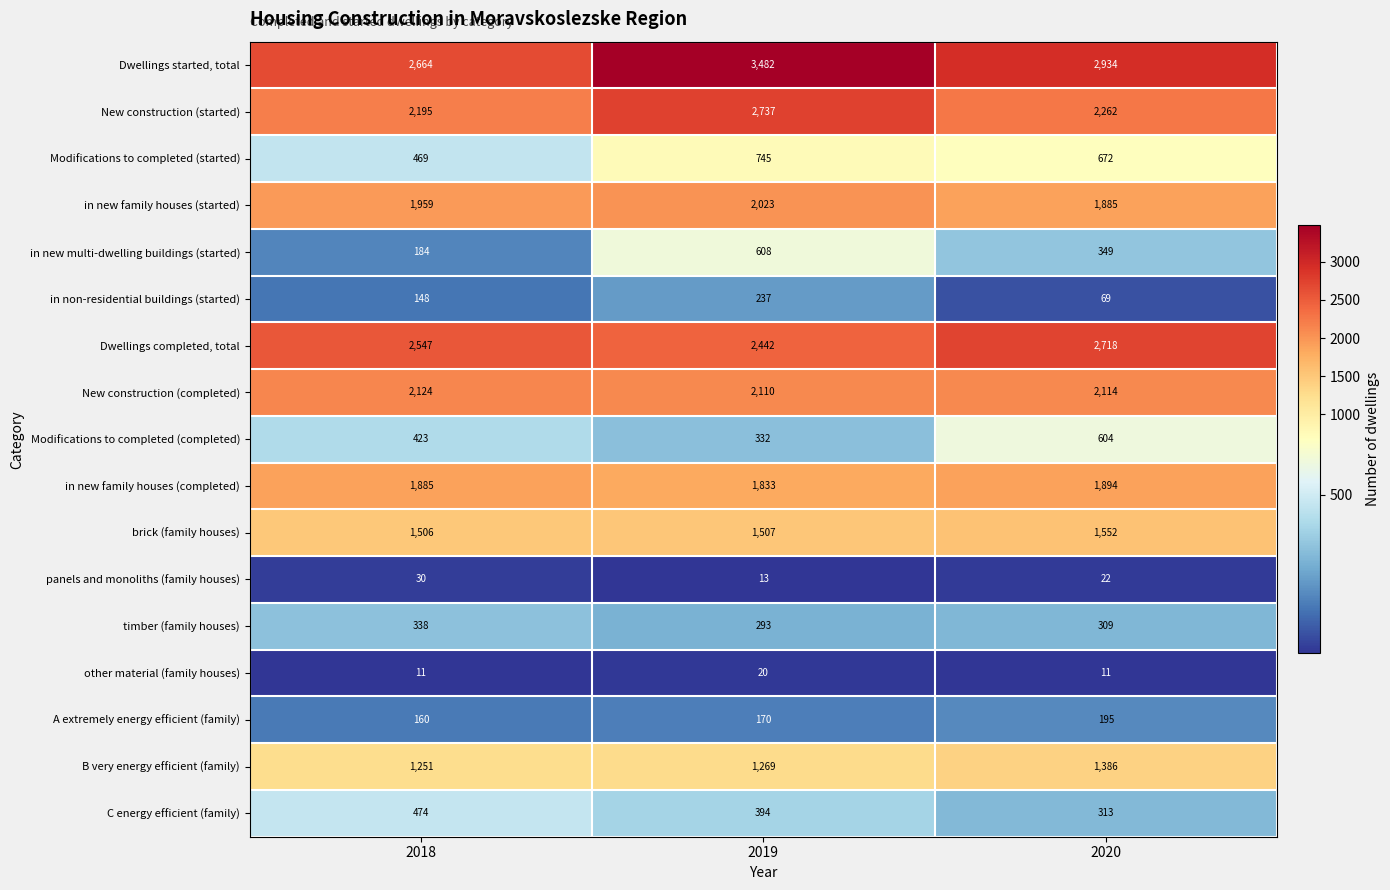

What is the difference between the highest and lowest values at 2020?

2923